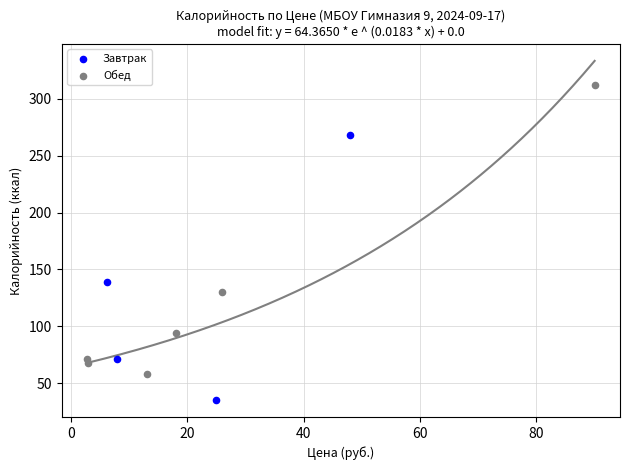

Which series has the largest Y range (max minus min)?

Обед